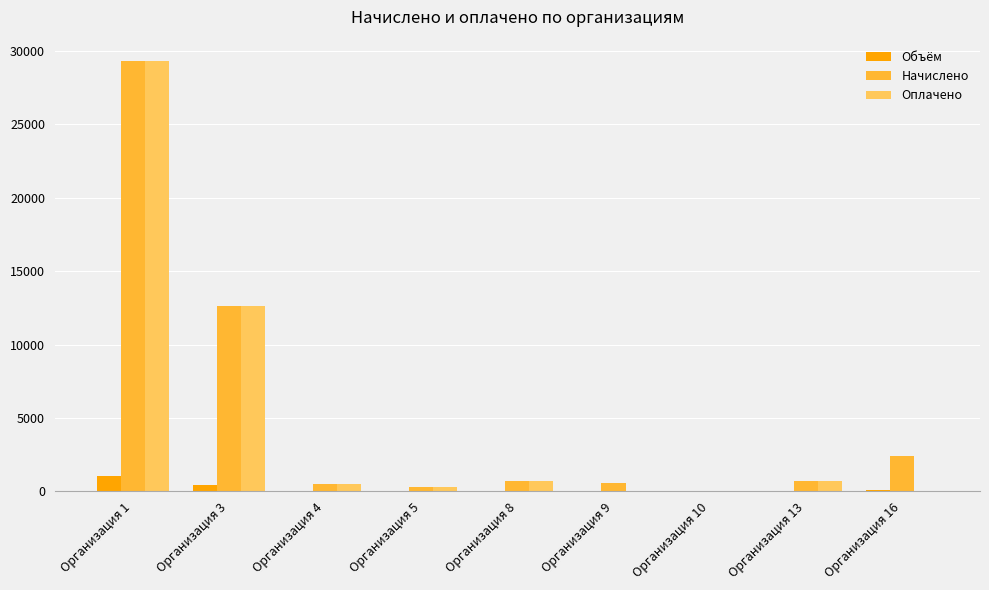

Where is Объём nearest to the value 534?

Организация 3